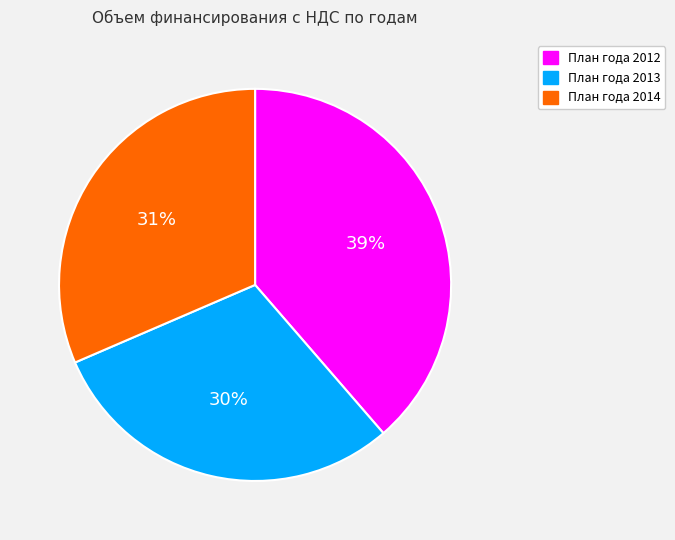

True or false: План года 2012 accounts for 39% of the total.

True